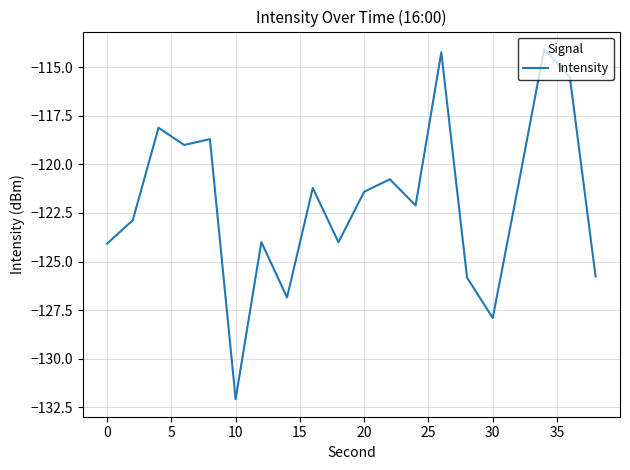

What is the maximum value shown in the chart?

-114.1